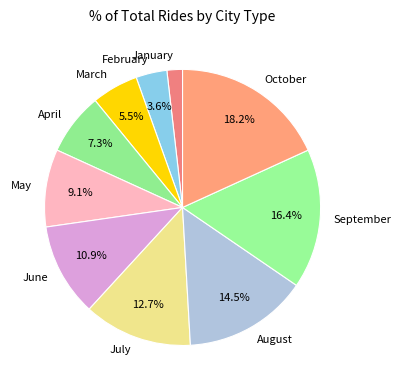

Is July the majority of the pie?

No